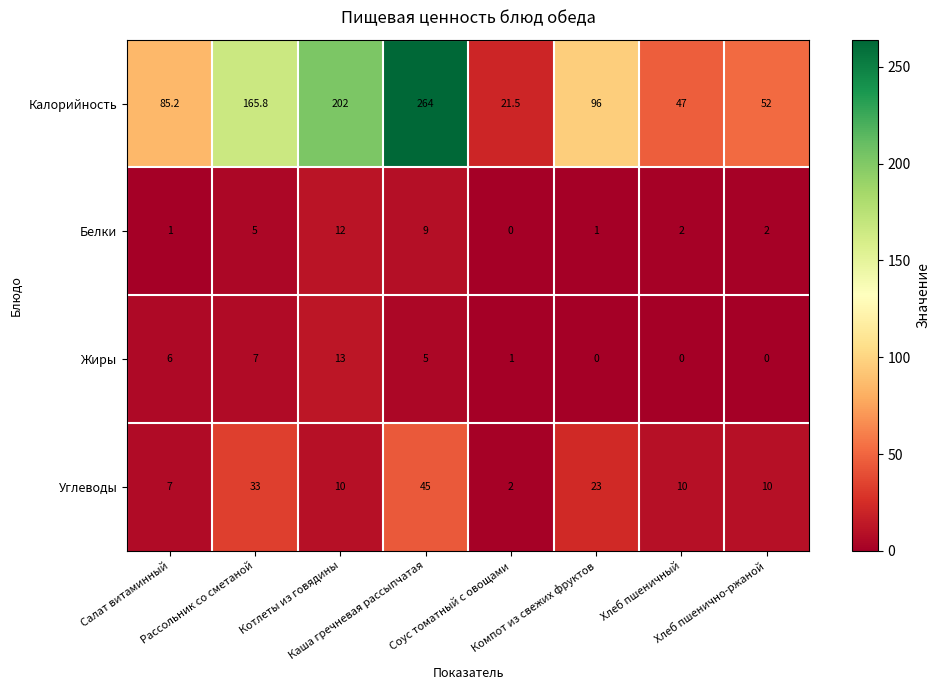

What is the total value across all series at Соус томатный с овощами?

24.5